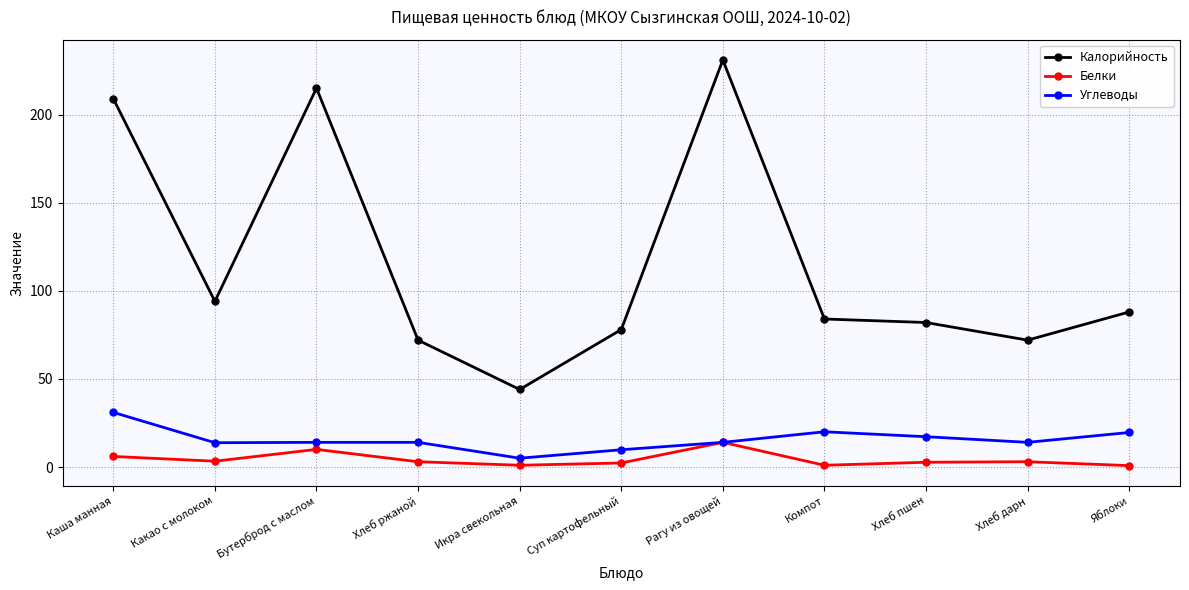

True or false: Калорийность and Белки cross at least once.

False